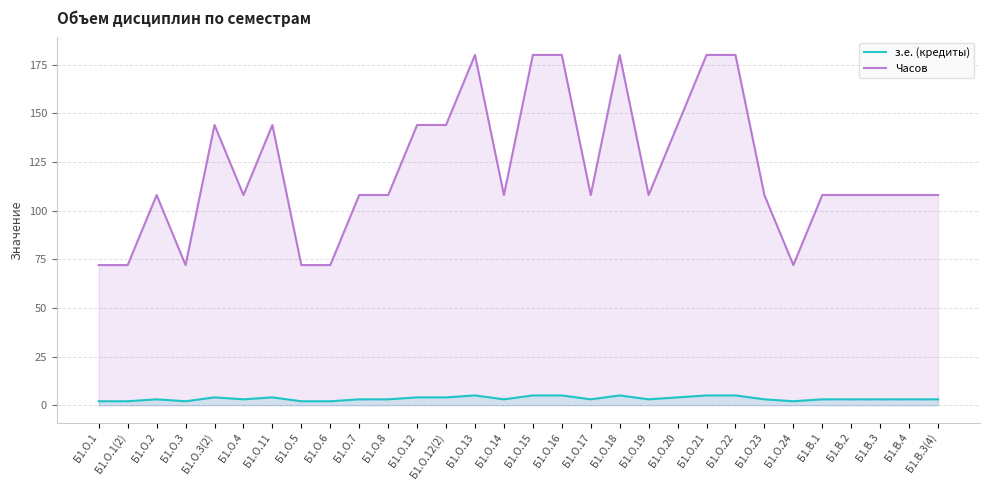

What is the difference between the maximum and minimum values in the з.е. (кредиты) series?

3